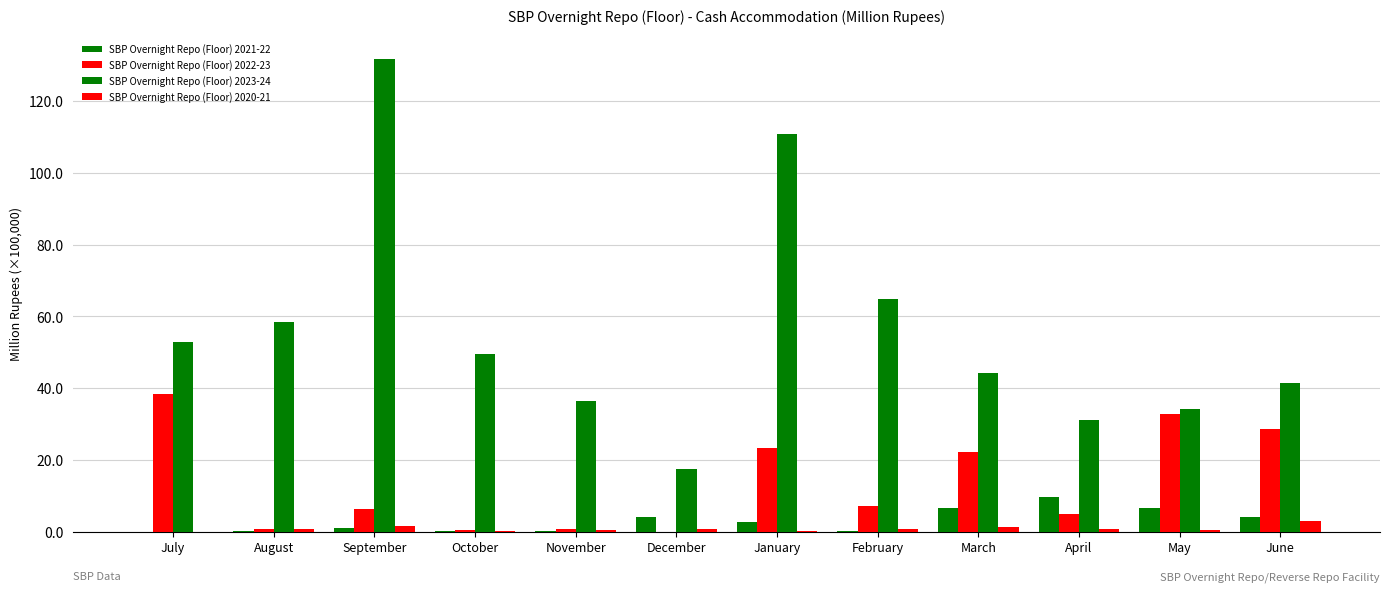

What is the value of the SBP Overnight Repo (Floor) 2023-24 bar at the 7th from the left?

110.8